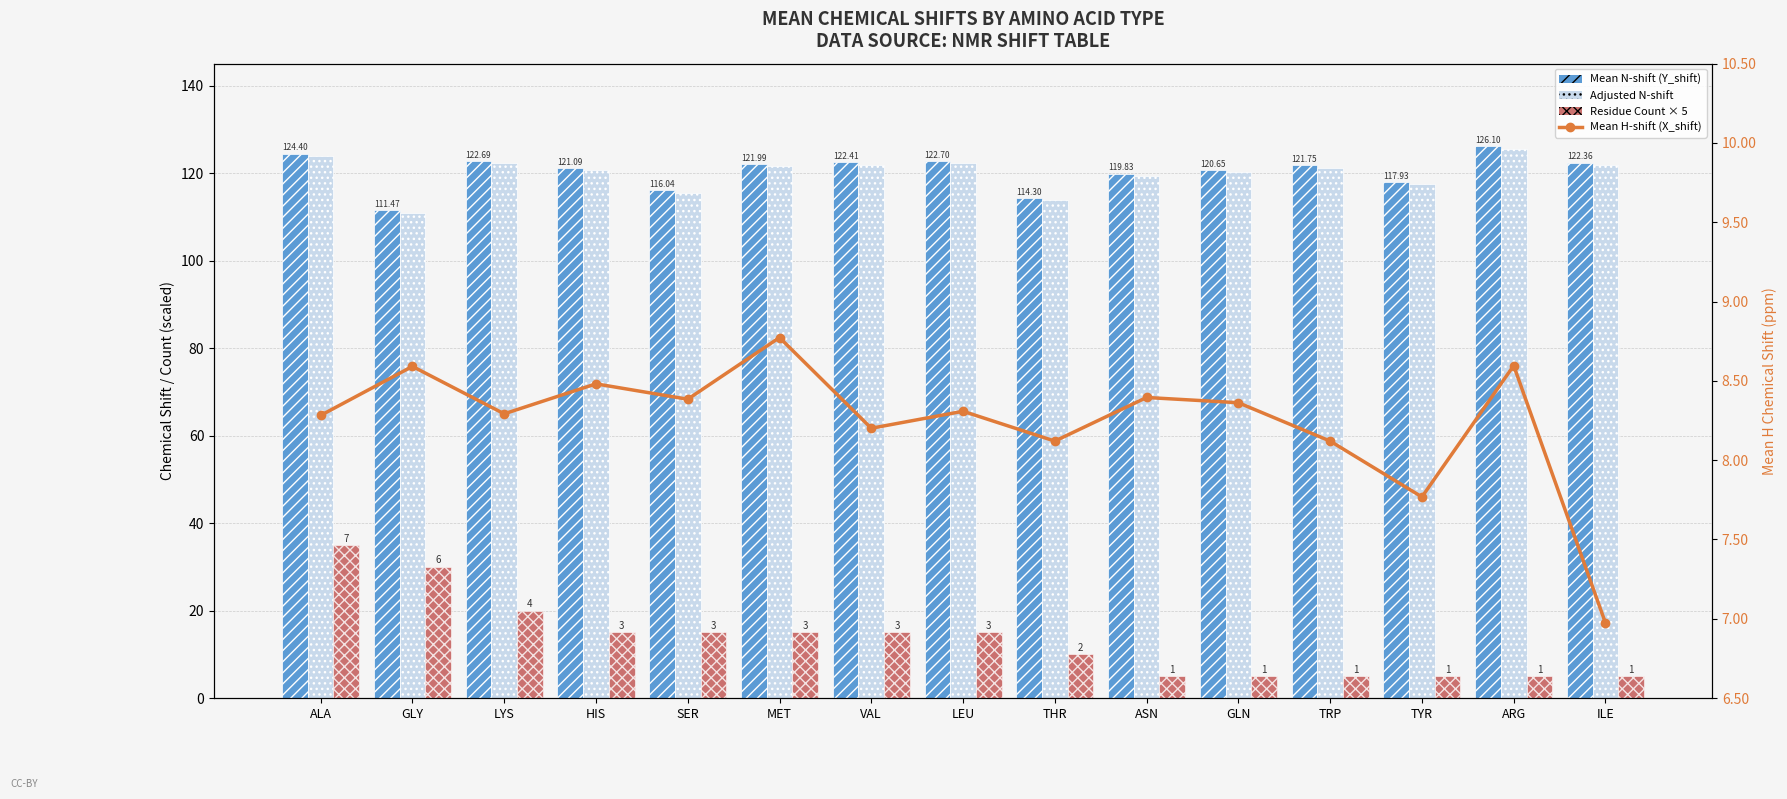

At which label is Adjusted N-shift closest to 118?

TYR